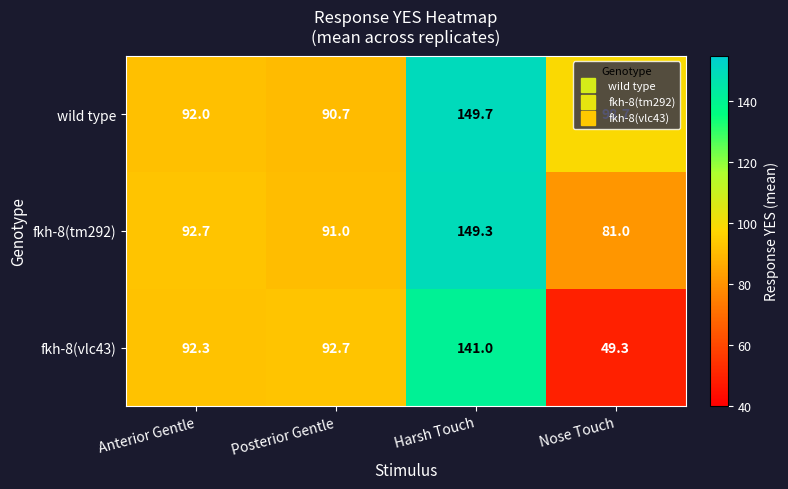

What is the sum of all wild type values?

431.1